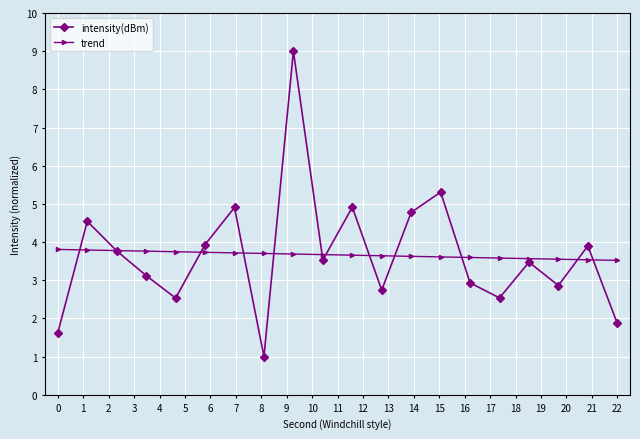

How many distinct data groups are displayed?

2